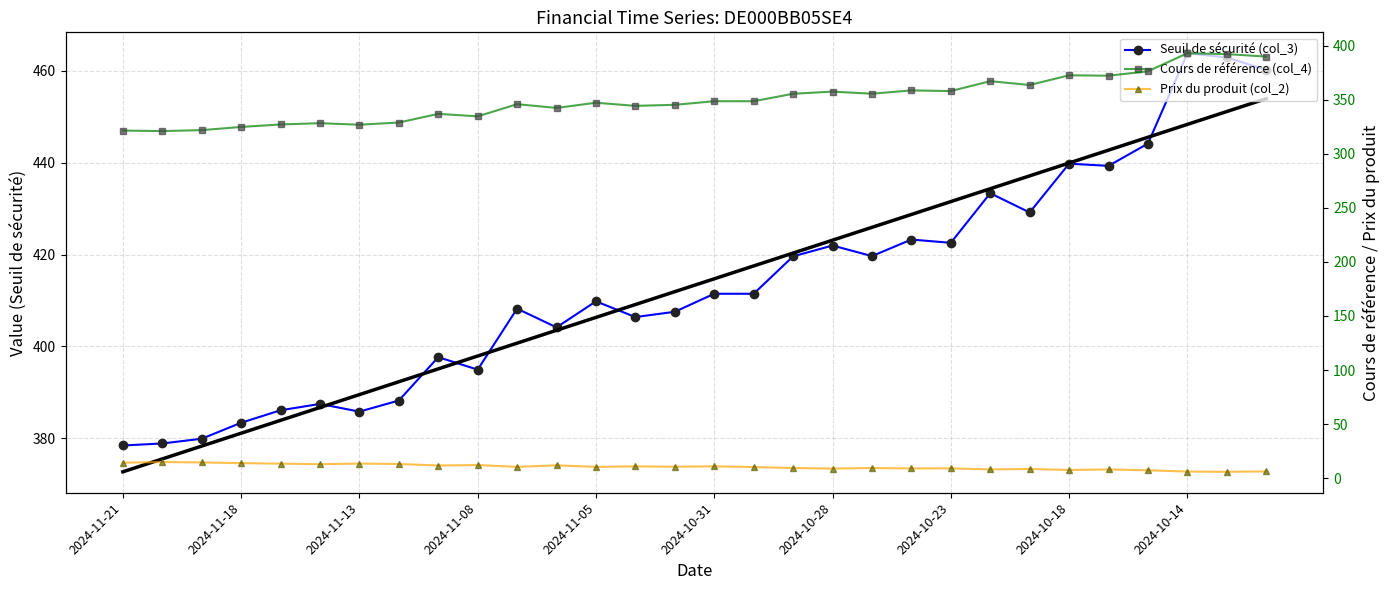

Rank the series at 2024-10-18 from lowest to highest value.

Prix du produit (col_2), Cours de référence (col_4), Seuil de sécurité (col_3)